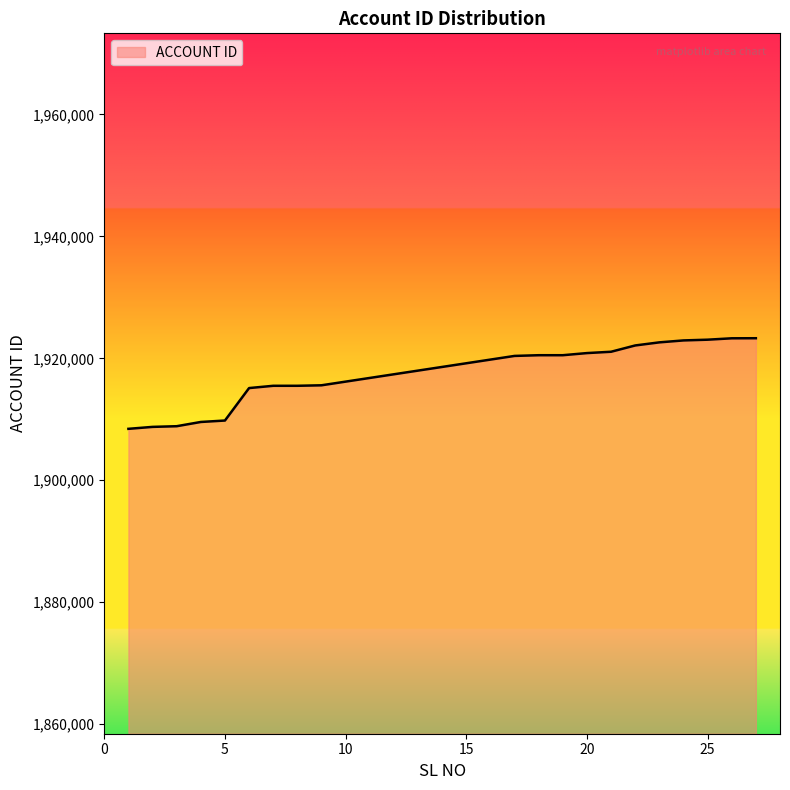

What is the smallest value displayed?

1908434